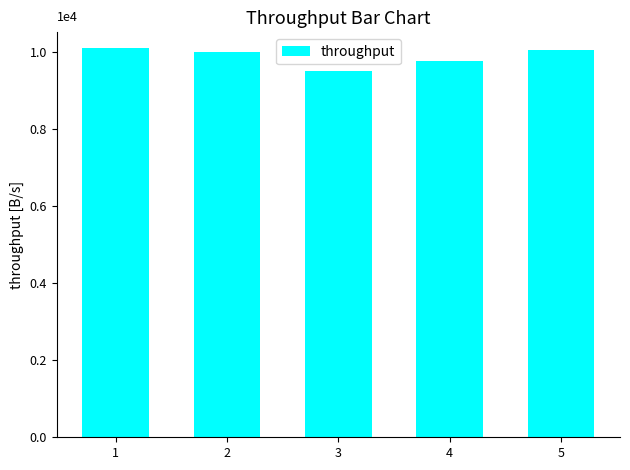

Reading left to right, what are all the values shown in this chart?

10100	9980	9500	9750	10050